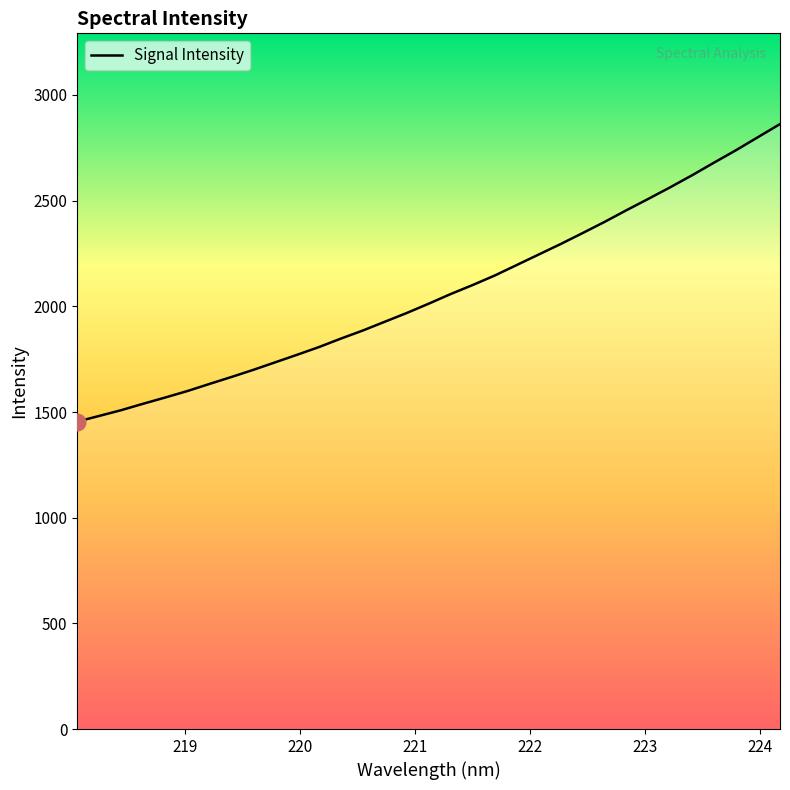

What is the difference between the maximum and minimum values?

1407.6